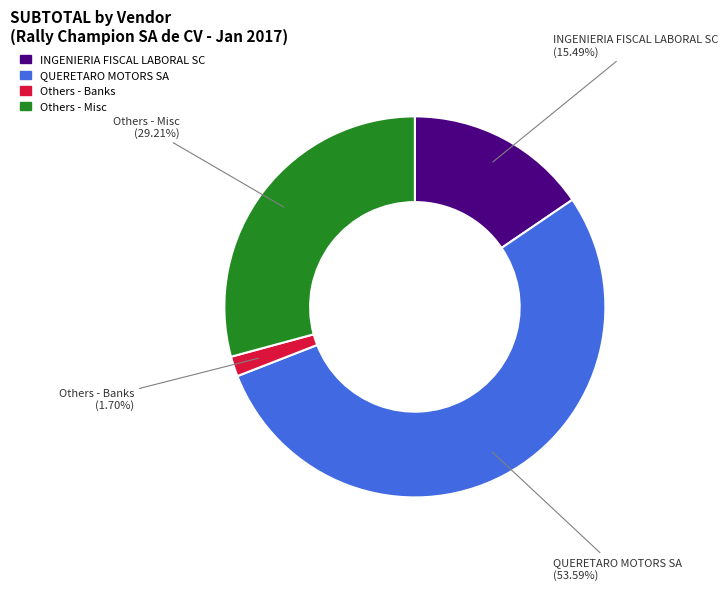

Does any single category account for the majority?

Yes